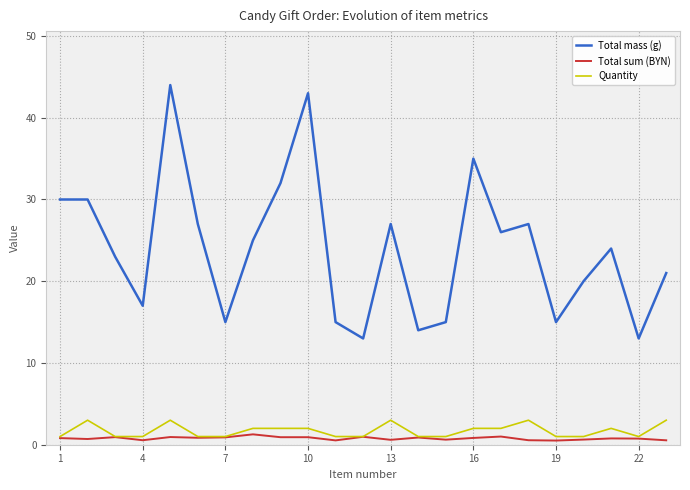

What is the maximum value shown in the chart?

44.0